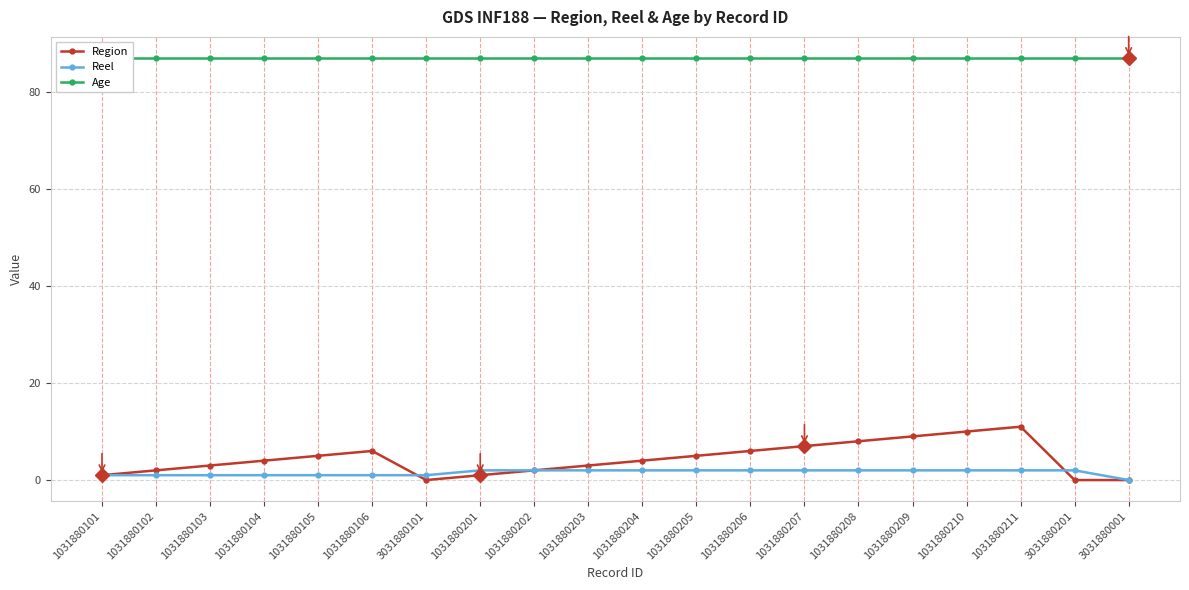

What are all the series names shown in the legend?

Region, Reel, Age